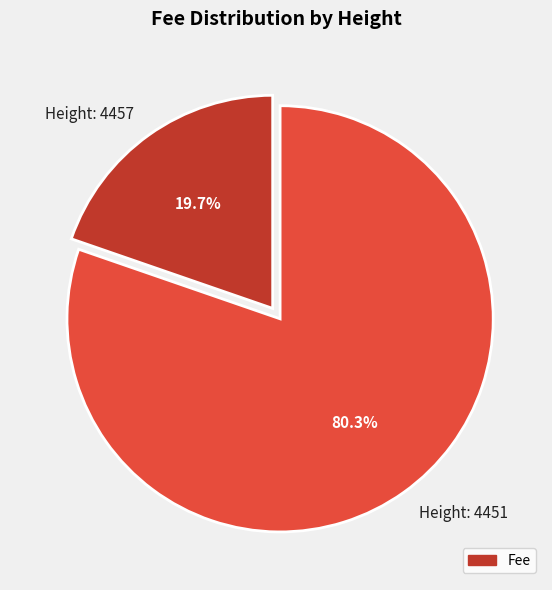

What percentage is NOT represented by Height: 4451?

19.7%